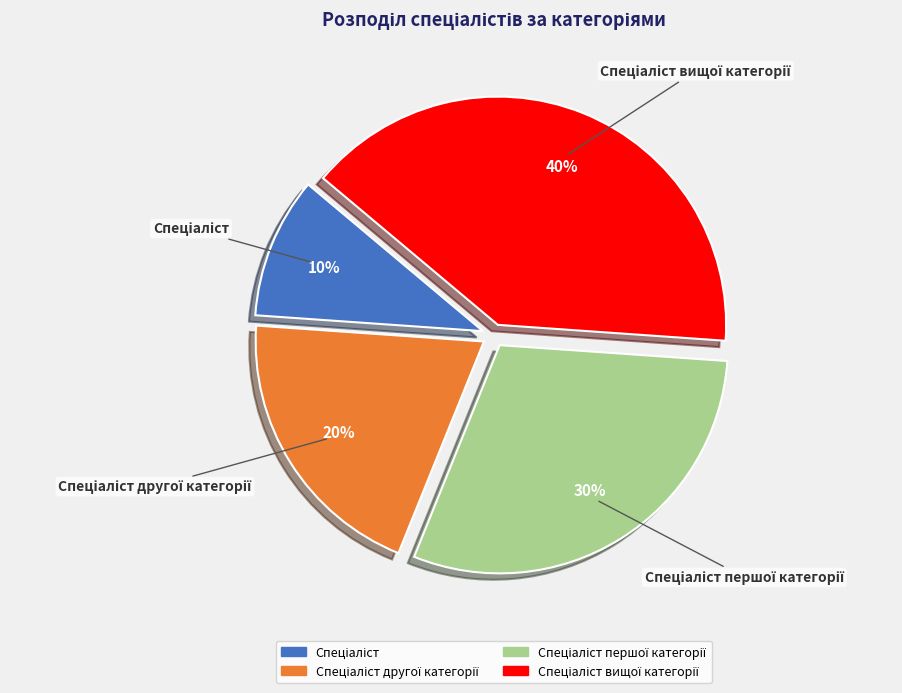

To the nearest percent, what is the average slice percentage?

25%